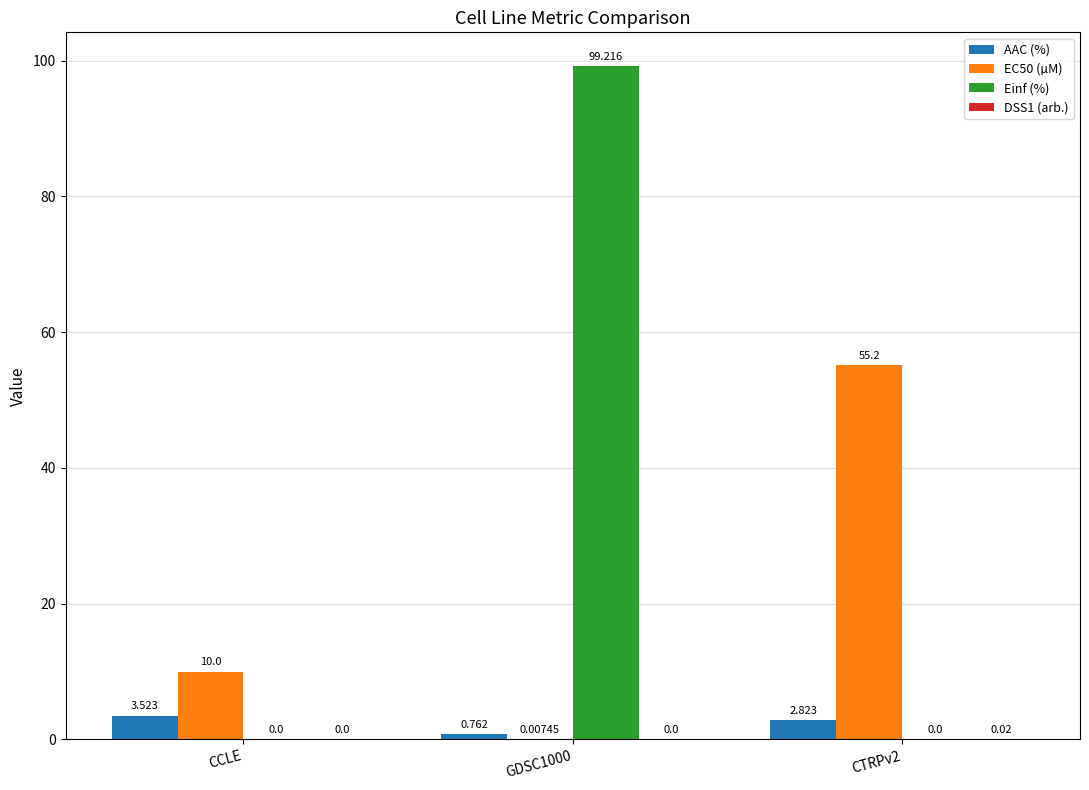

Are the bars grouped side by side (vs. stacked)?

Yes